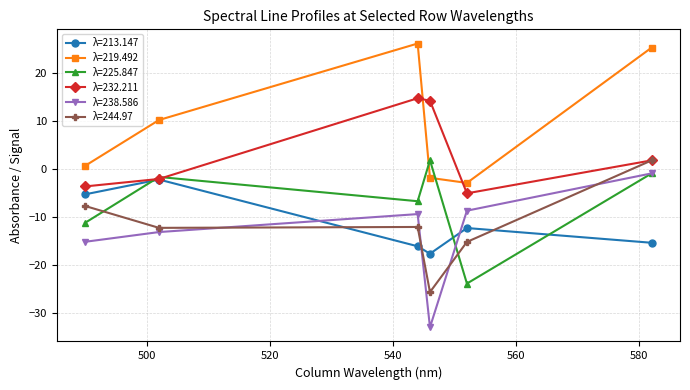

Which series has the largest total across all categories?

λ=219.492